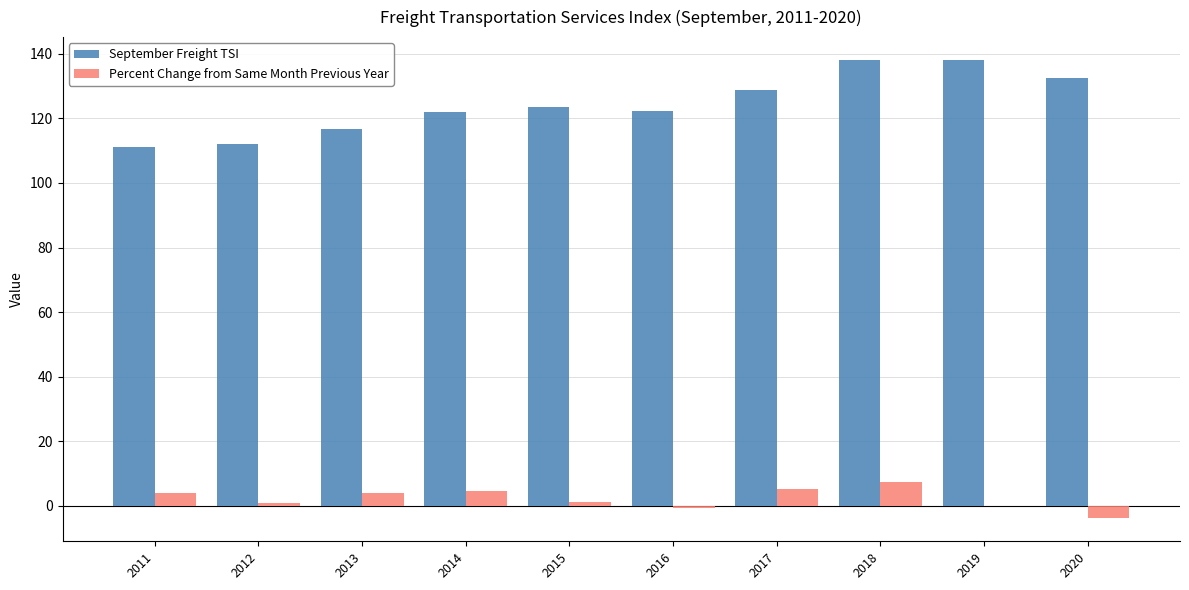

At which category is the sum across all series the highest?

2018